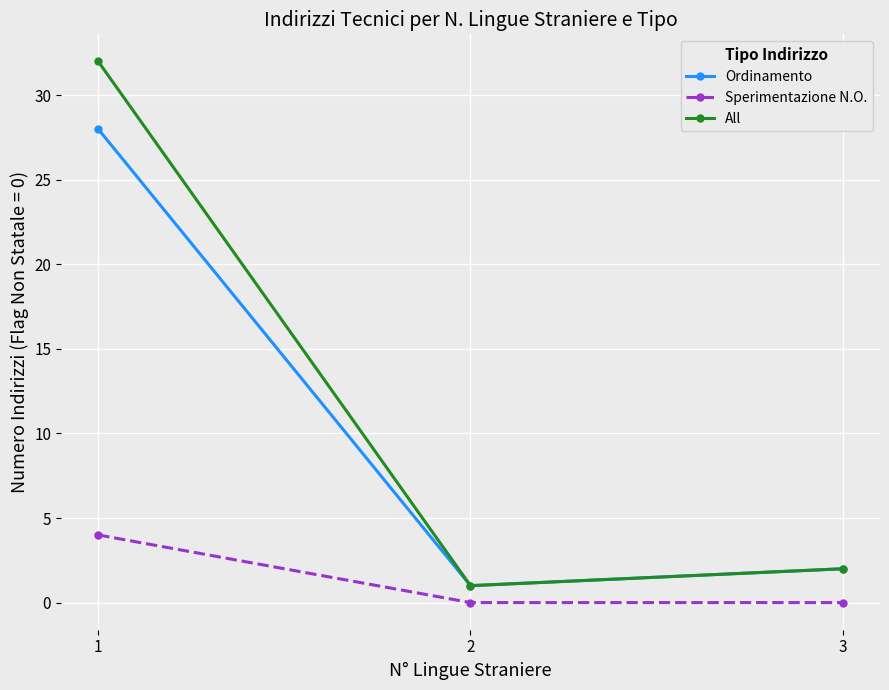

Where is Ordinamento nearest to the value 14?

3